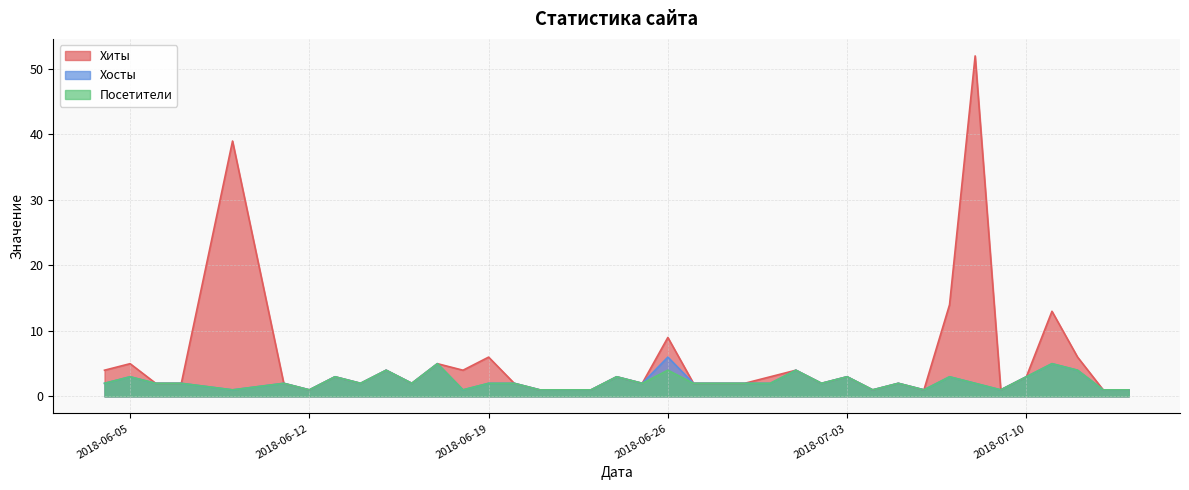

What is the label of the 30th point from the right?

2018-06-15